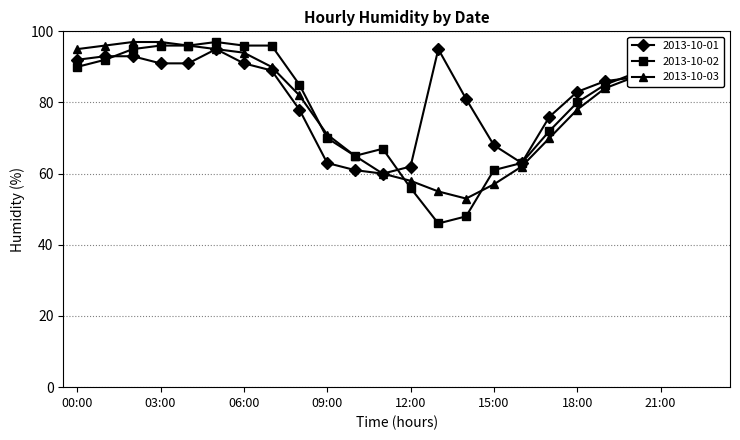

How many lines are shown in the chart?

3